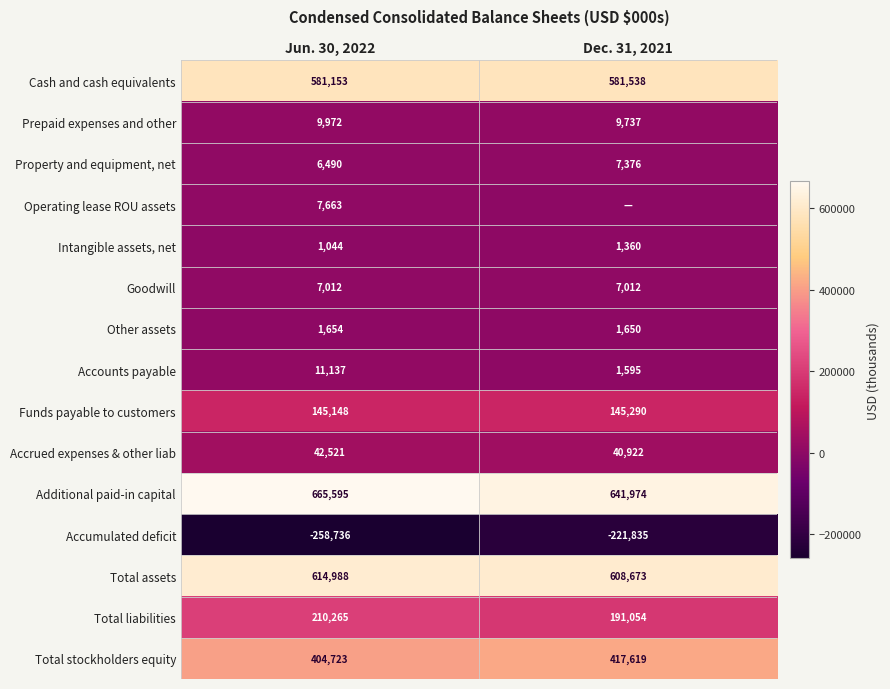

Rank the categories by Accumulated deficit value from highest to lowest.

Dec. 31, 2021, Jun. 30, 2022